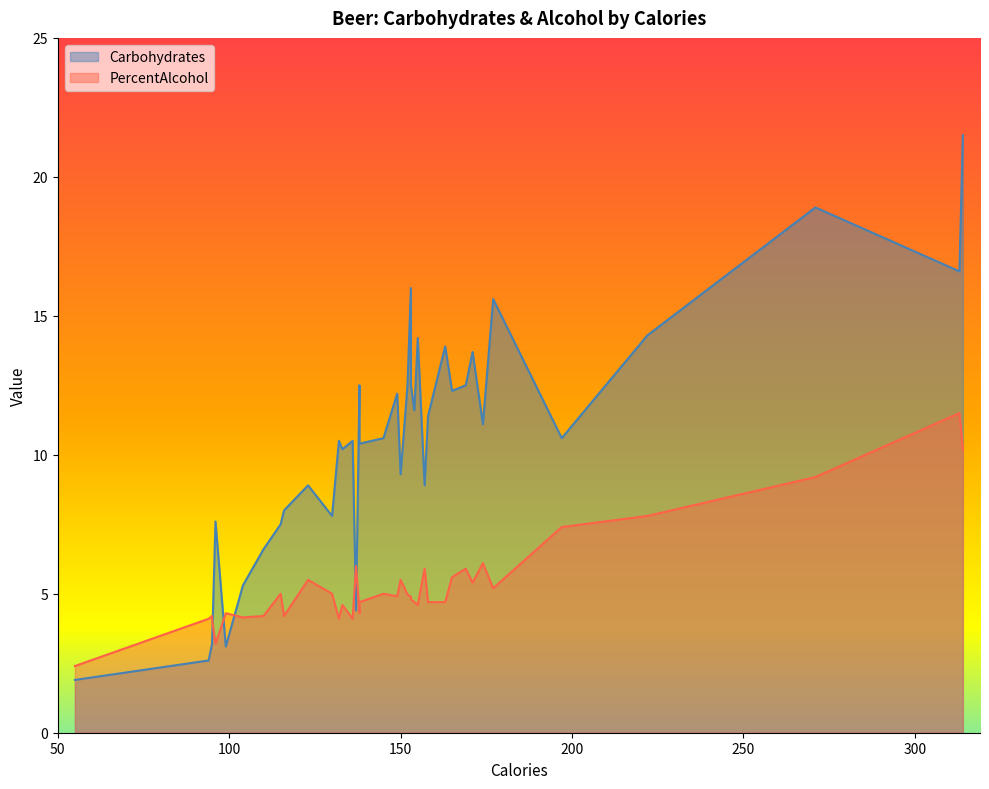

Which series changed the most between 157 and 169?

Carbohydrates